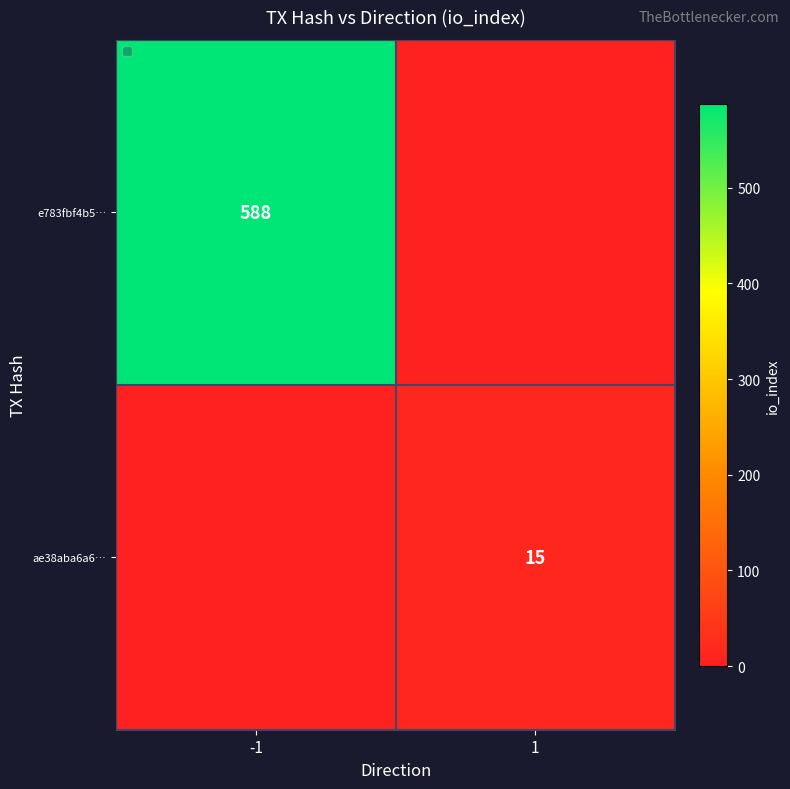

Is it true that e783fbf4b5… equals 588 at -1?

True